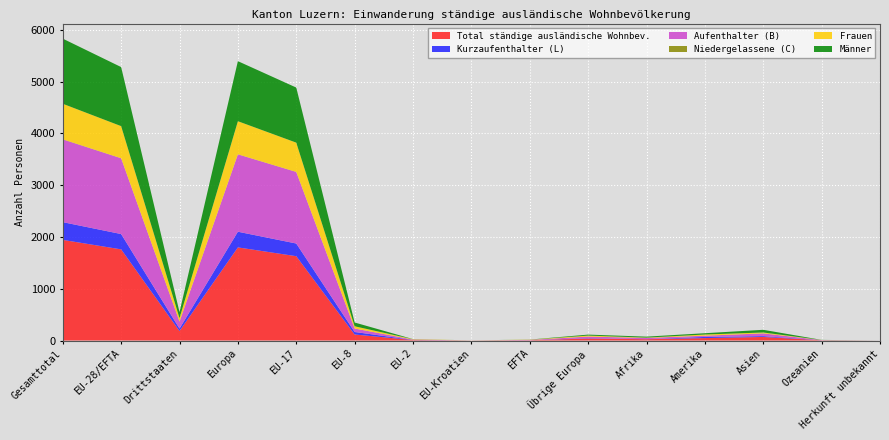

Reading left to right, extract all data points from this chart.

Total ständige ausländische Wohnbev.: Gesamttotal=1944	EU-28/EFTA=1761	Drittstaaten=183	Europa=1799	EU-17=1629	EU-8=116	EU-2=9	EU-Kroatien=1	EFTA=6	Übrige Europa=38	Afrika=25	Amerika=47	Asien=69	Ozeanien=4	Herkunft unbekannt=0
Kurzaufenthalter (L): Gesamttotal=343	EU-28/EFTA=296	Drittstaaten=47	Europa=303	EU-17=245	EU-8=49	EU-2=2	EU-Kroatien=0	EFTA=0	Übrige Europa=7	Afrika=1	Amerika=22	Asien=16	Ozeanien=1	Herkunft unbekannt=0
Aufenthalter (B): Gesamttotal=1597	EU-28/EFTA=1463	Drittstaaten=134	Europa=1494	EU-17=1382	EU-8=67	EU-2=7	EU-Kroatien=1	EFTA=6	Übrige Europa=31	Afrika=24	Amerika=24	Asien=52	Ozeanien=3	Herkunft unbekannt=0
Niedergelassene (C): Gesamttotal=4	EU-28/EFTA=2	Drittstaaten=2	Europa=2	EU-17=2	EU-8=0	EU-2=0	EU-Kroatien=0	EFTA=0	Übrige Europa=0	Afrika=0	Amerika=1	Asien=1	Ozeanien=0	Herkunft unbekannt=0
Frauen: Gesamttotal=686	EU-28/EFTA=620	Drittstaaten=66	Europa=639	EU-17=565	EU-8=43	EU-2=7	EU-Kroatien=1	EFTA=4	Übrige Europa=19	Afrika=6	Amerika=22	Asien=17	Ozeanien=2	Herkunft unbekannt=0
Männer: Gesamttotal=1258	EU-28/EFTA=1141	Drittstaaten=117	Europa=1160	EU-17=1064	EU-8=73	EU-2=2	EU-Kroatien=0	EFTA=2	Übrige Europa=19	Afrika=19	Amerika=25	Asien=52	Ozeanien=2	Herkunft unbekannt=0